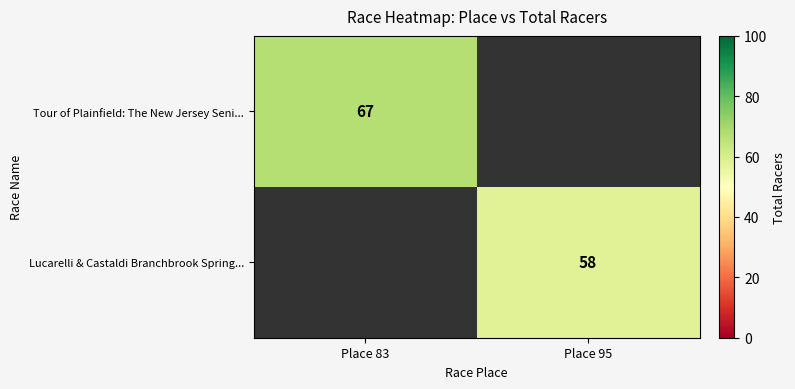

The Tour of Plainfield: The New Jersey Seni... series shows 39 at Place 83. True or false?

False